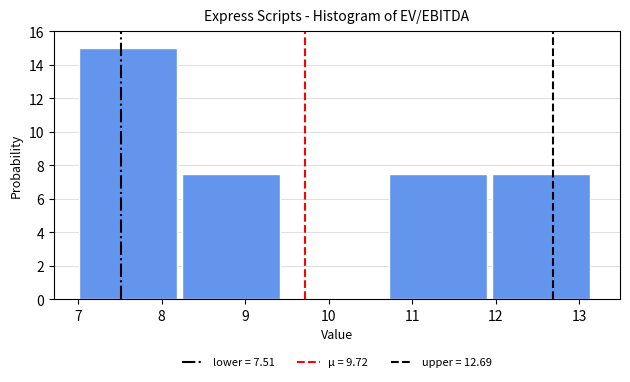

Which range on the x-axis has the tallest bar?

7.0 to 8.2